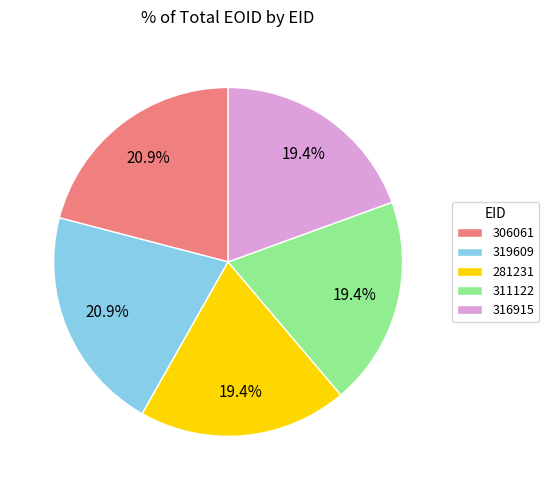

How many segments does this pie chart have?

5